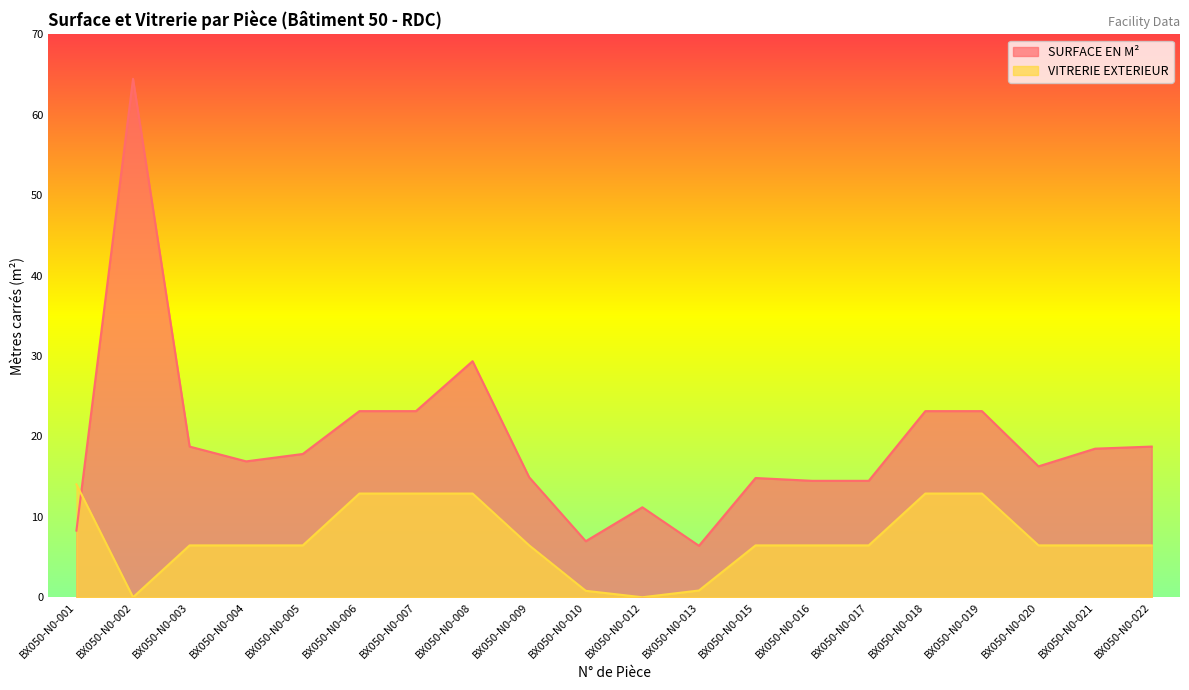

The SURFACE EN M² series shows 8.6 at BX050-N0-009. True or false?

False